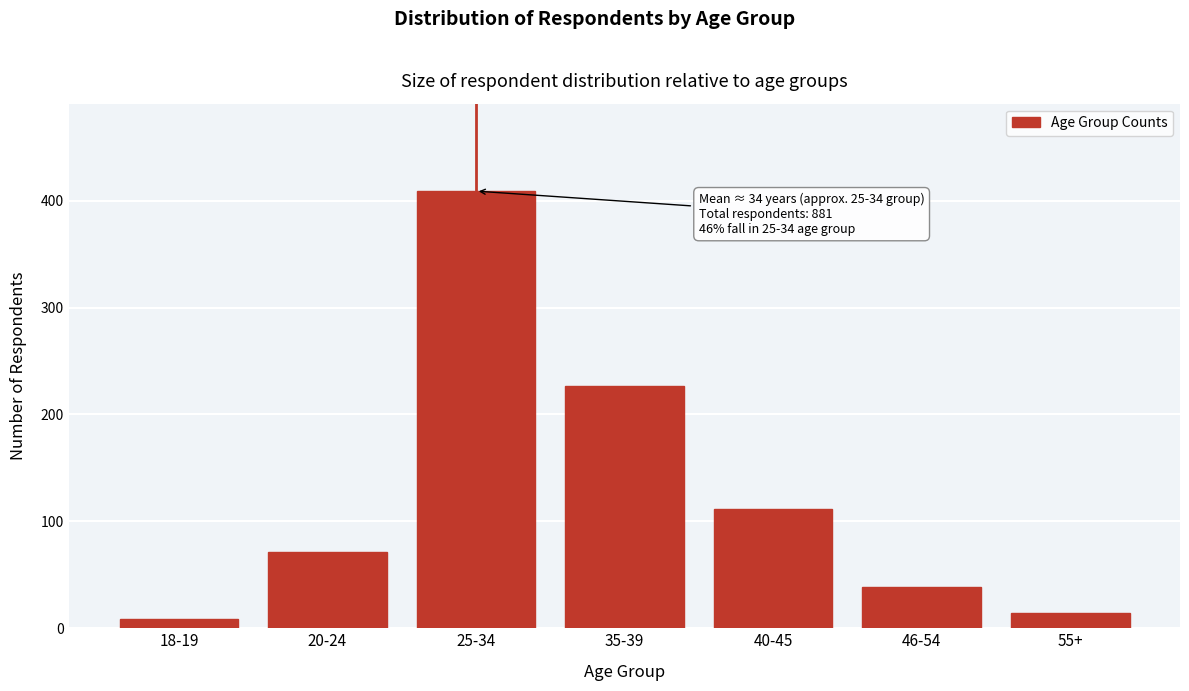

Reading left to right, extract all data points from this chart.

9	71	409	227	112	39	14